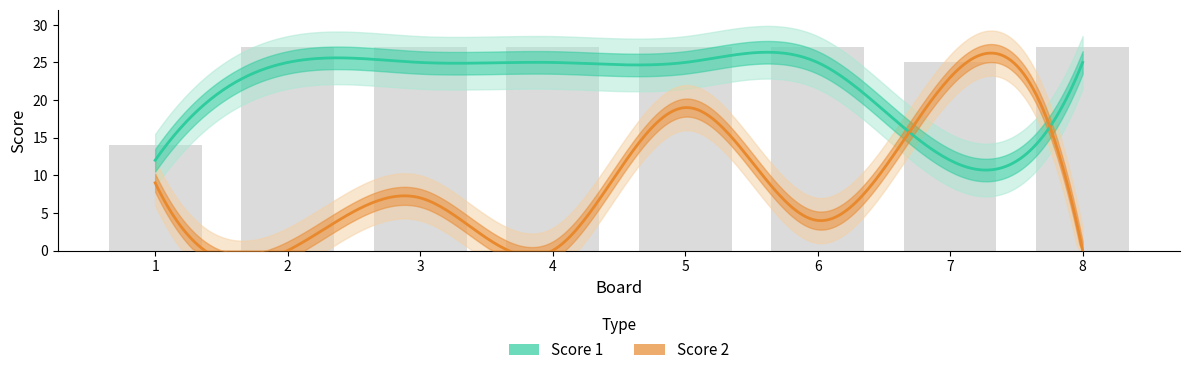

How many values in the Score 2 series exceed 7?

3